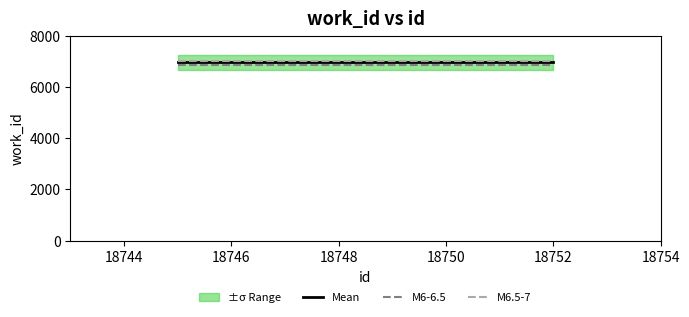

What is the highest value of the M6.5-7 series?

7006